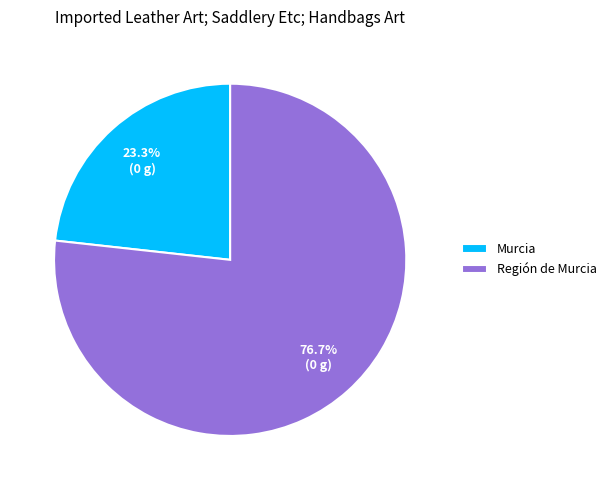

What is the majority slice?

Región de Murcia